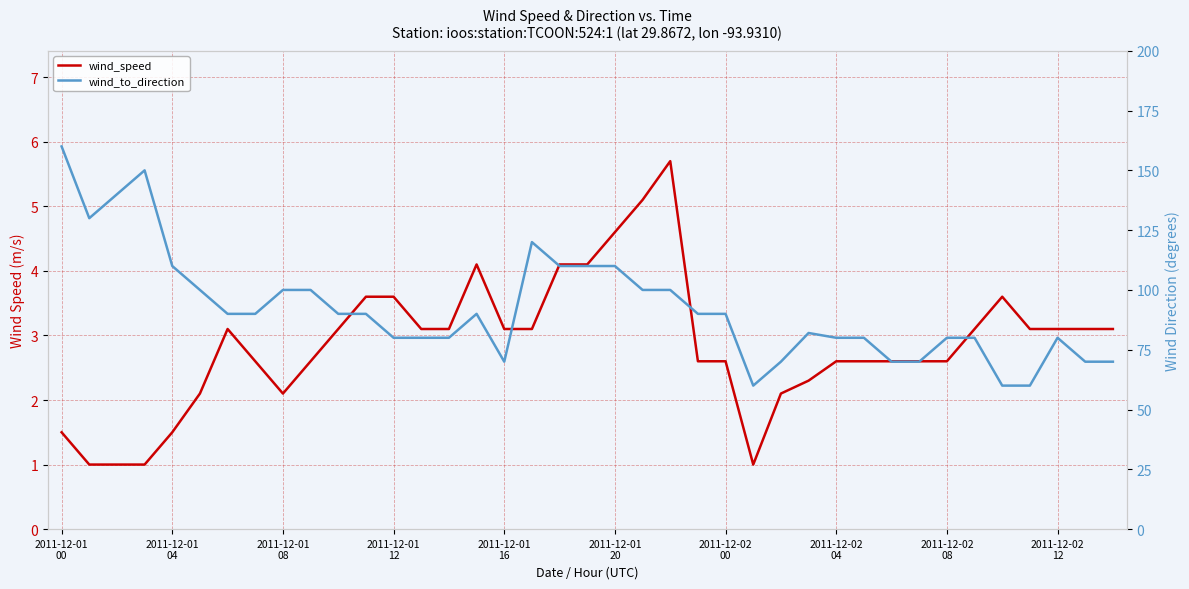

The wind_to_direction series shows 100.8 at 38. True or false?

False